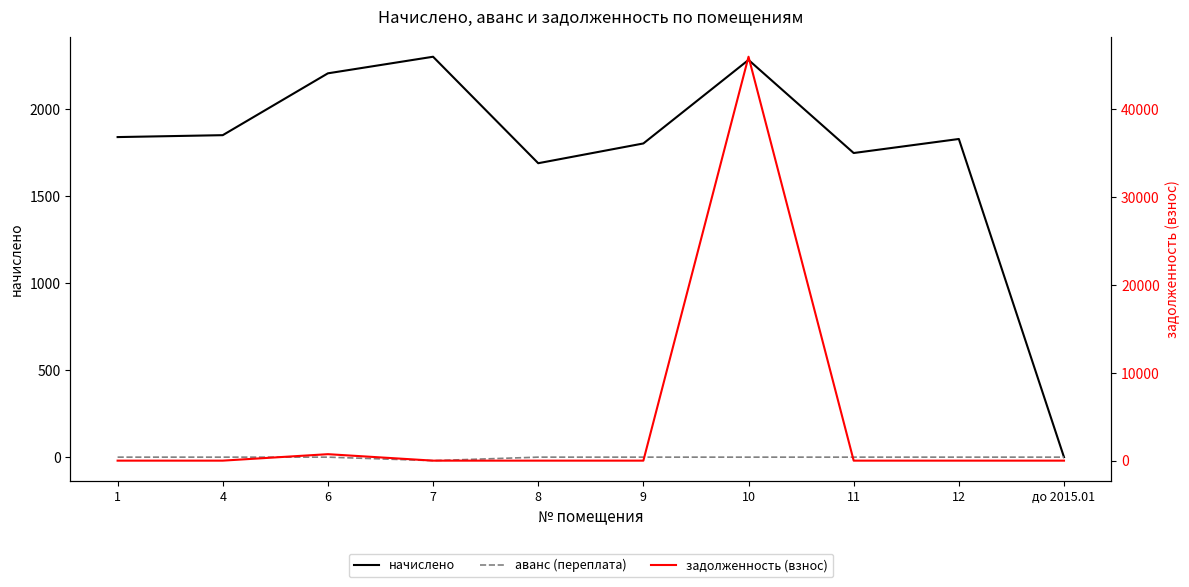

What is the value of the начислено point at the 9th from the left?

1829.3